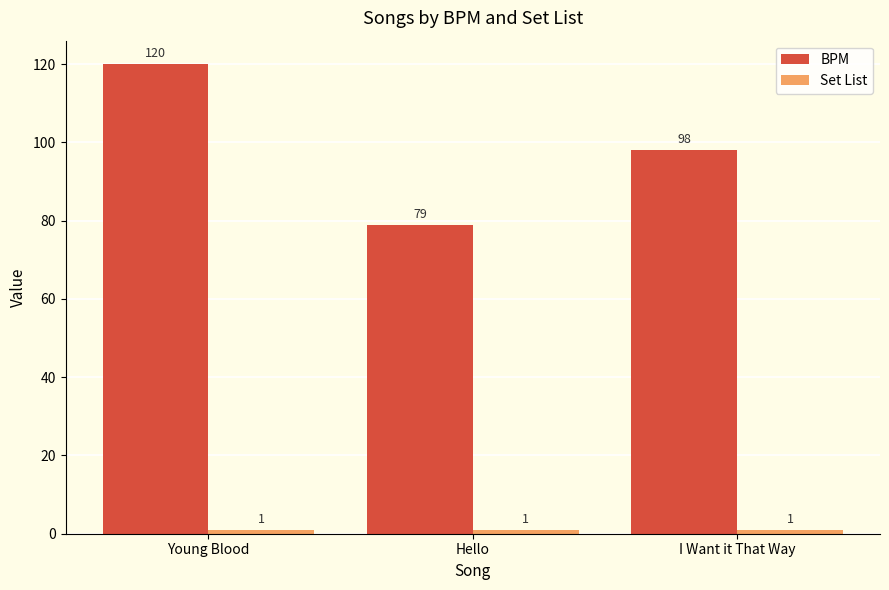

What is the sum of all BPM values?

297